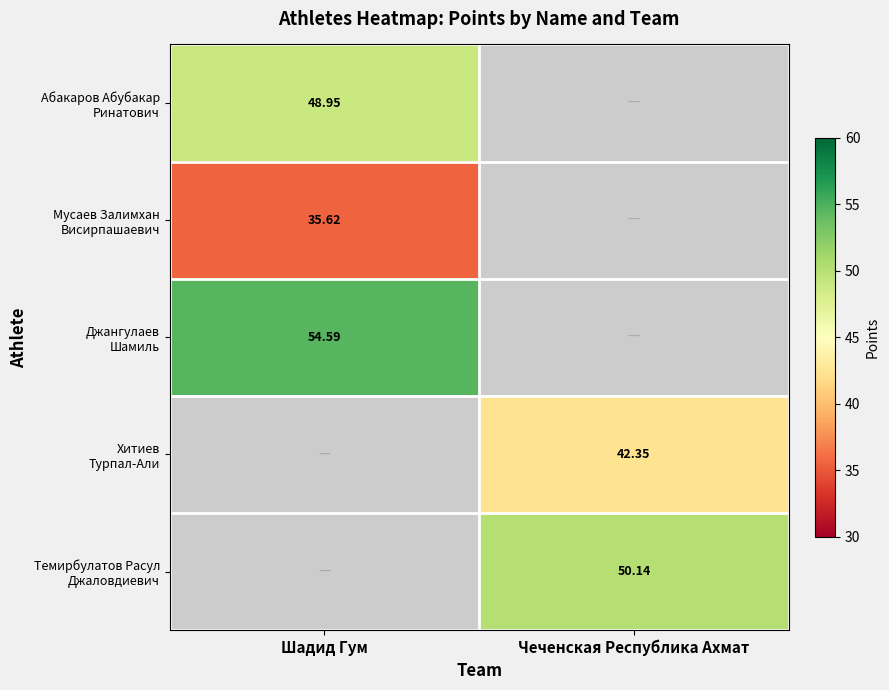

Count the number of data series in this chart.

5